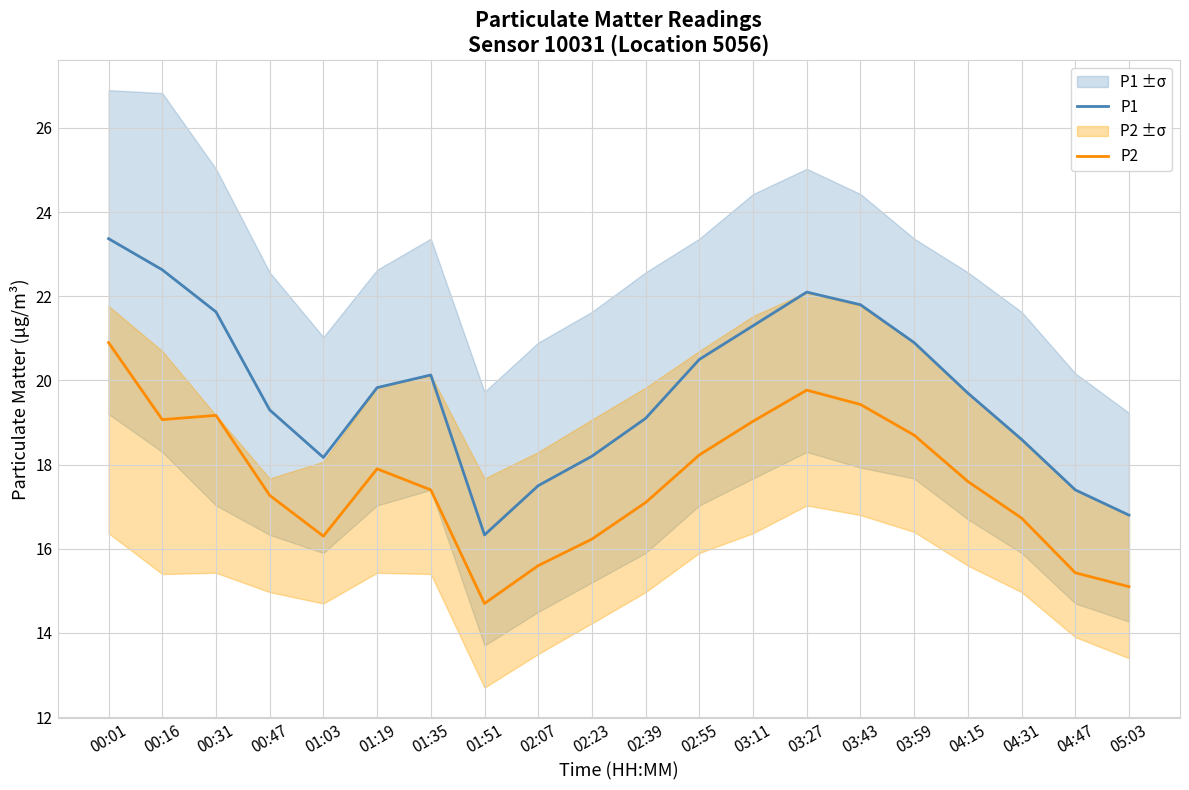

True or false: P1 and P2 intersect in this chart.

False